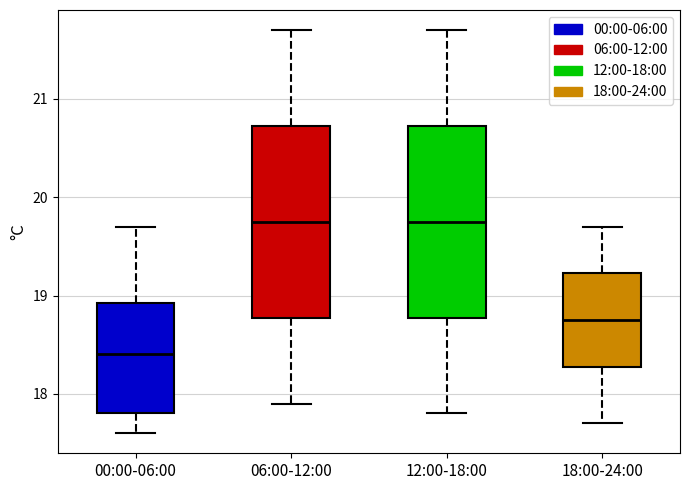

Which box has the lowest median line?

00:00-06:00